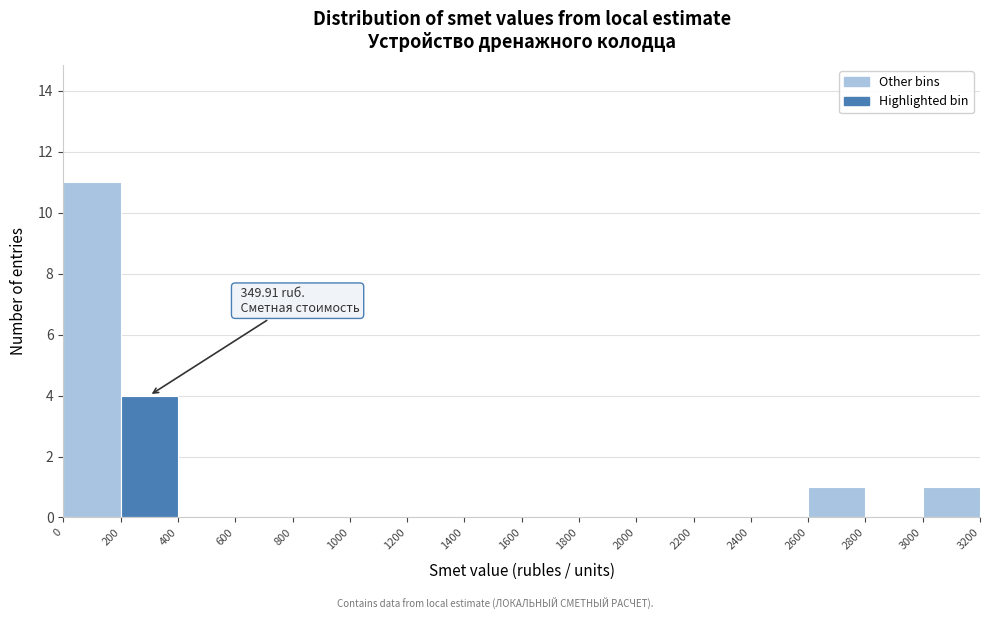

Over which range of the x-axis is the bar tallest?

0 to 200